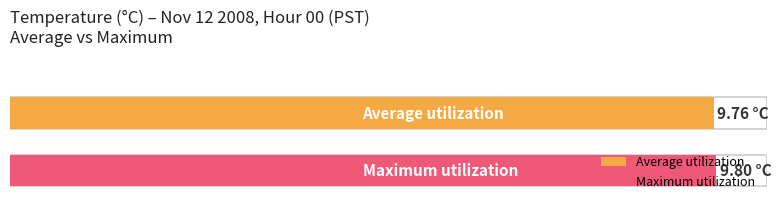

What is the total value across all series at 12?

19.6